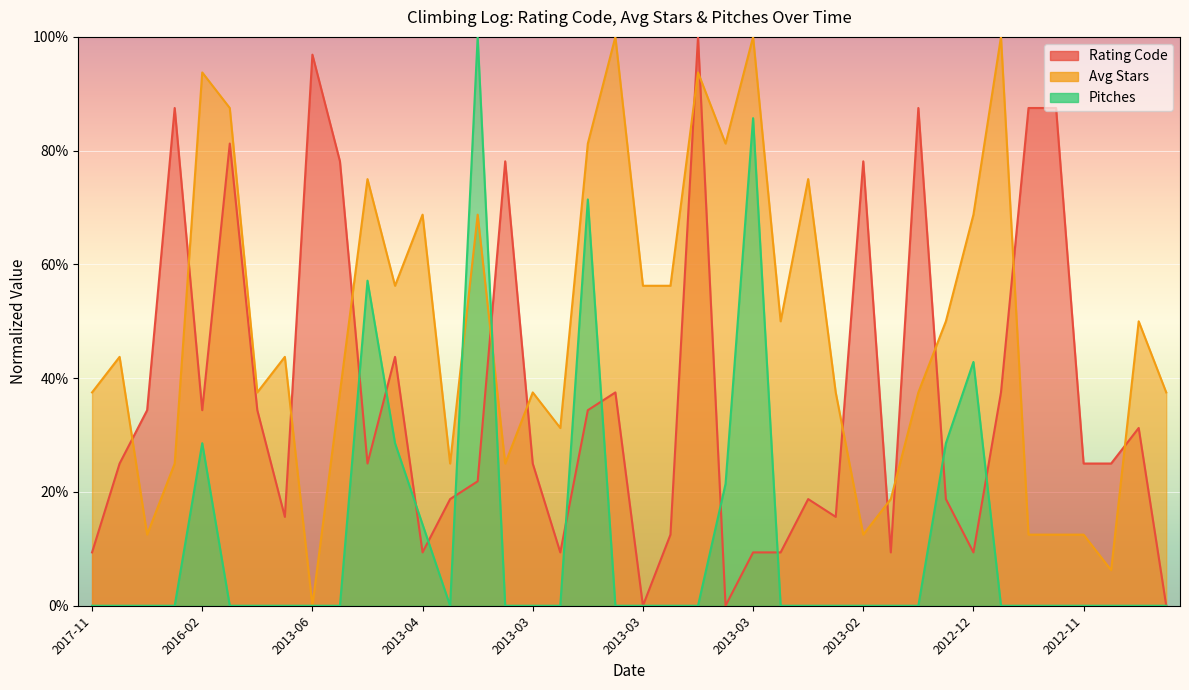

How many series are shown in this chart?

3